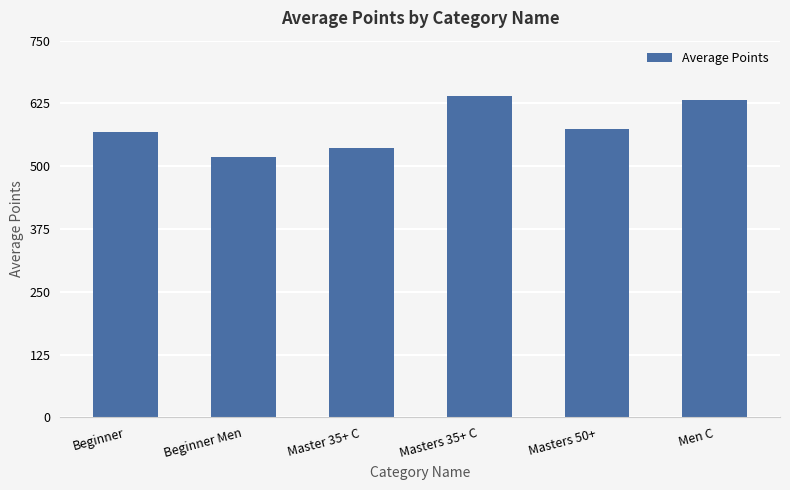

Does the chart contain stacked bars?

No